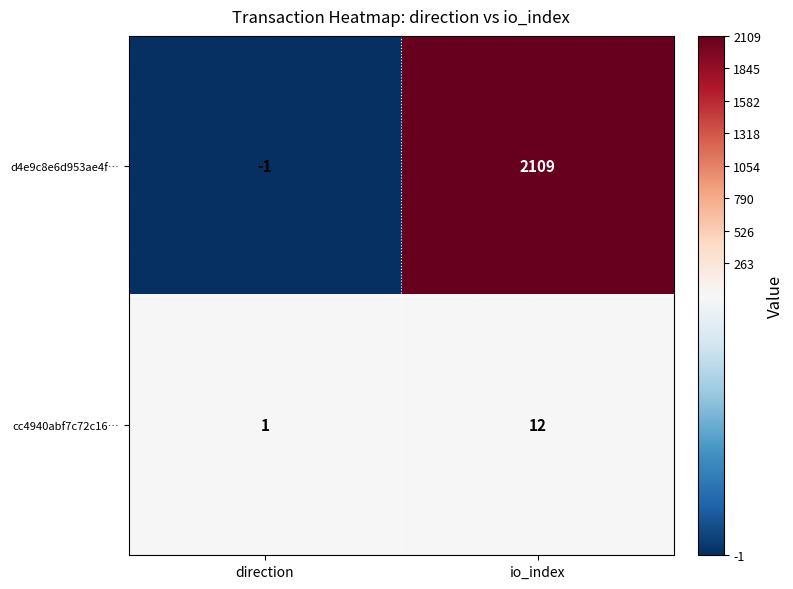

The cc4940abf7c72c16… series shows 1 at direction. True or false?

True